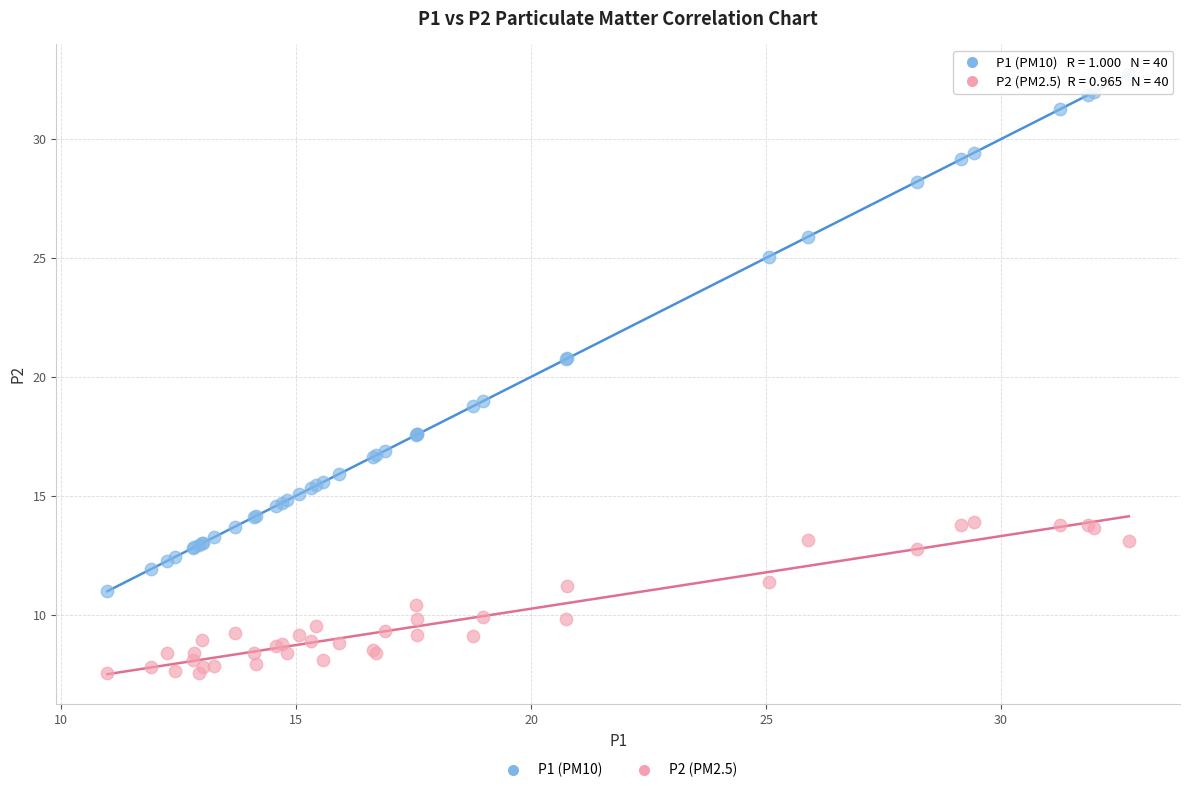

Which series reaches the maximum Y coordinate?

P1 (PM10)